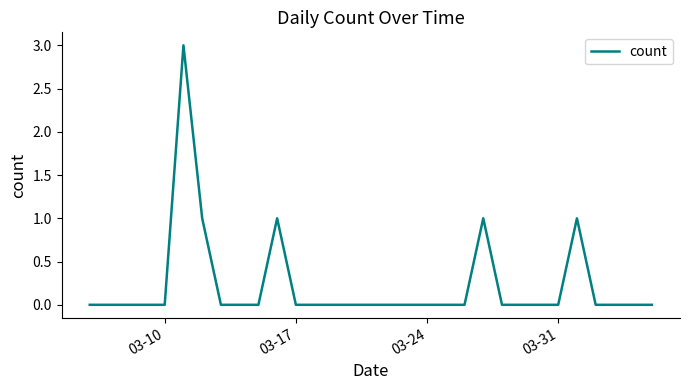

What is the difference between the maximum and minimum values?

3